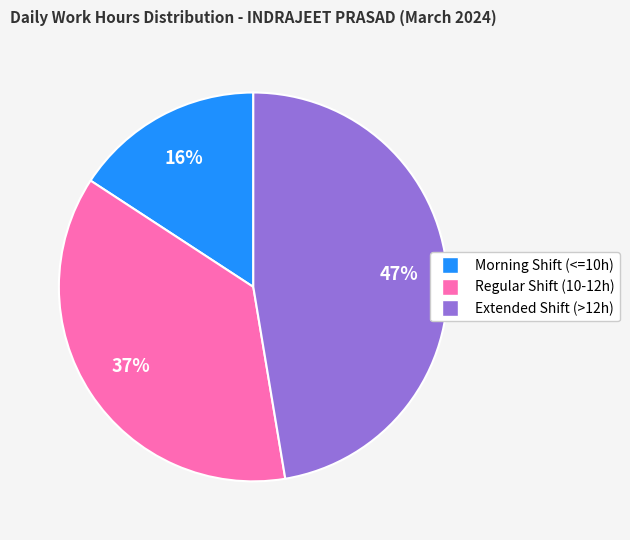

Is there any slice that represents more than half of the pie?

No